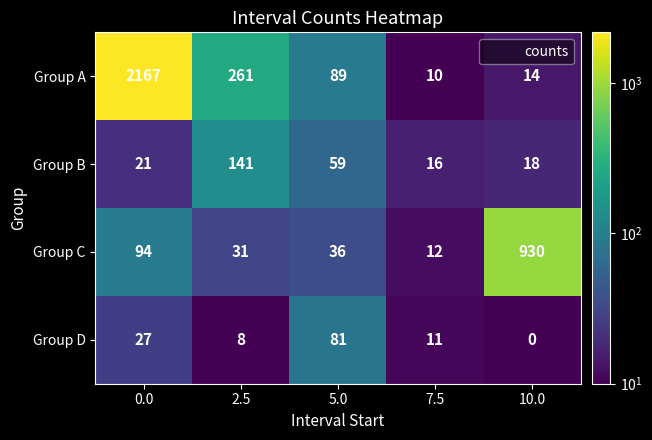

What is the difference between the highest and lowest values at 7.5?

6